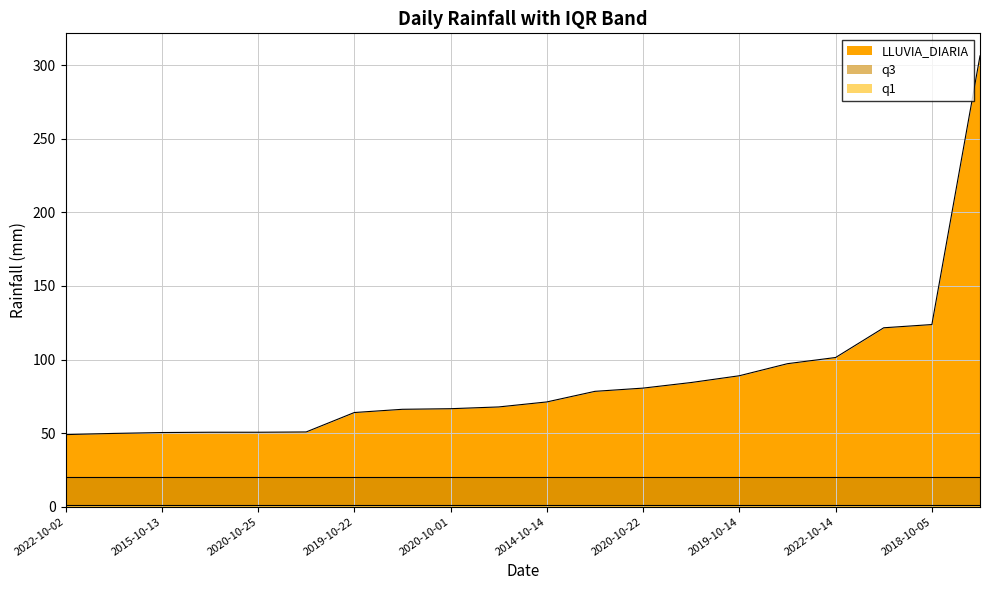

Which label corresponds to the smallest value in the chart?

2022-10-02